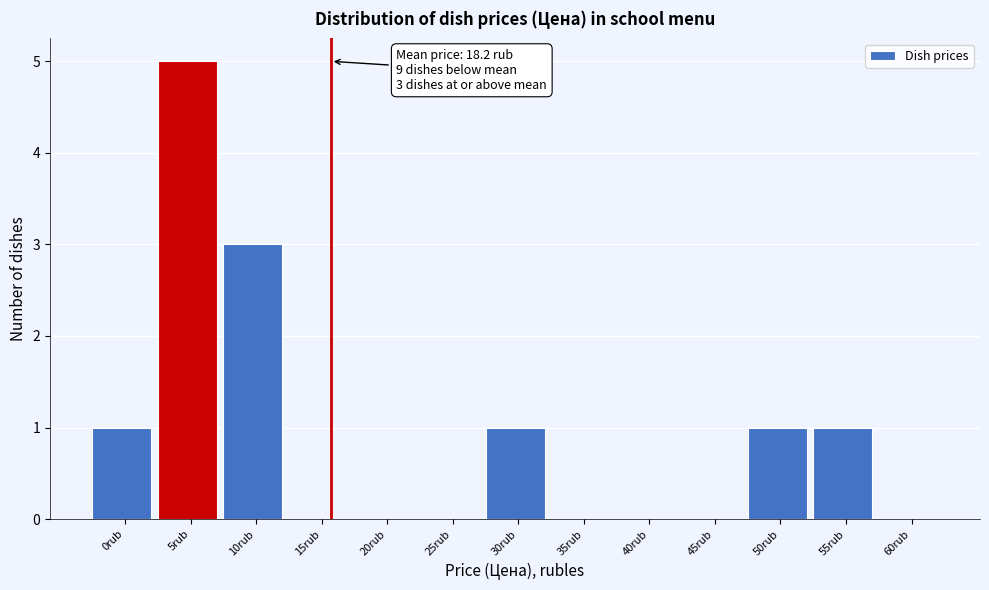

Reading left to right, extract all data points from this chart.

0rub=1	5rub=5	10rub=3	15rub=0	20rub=0	25rub=0	30rub=1	35rub=0	40rub=0	45rub=0	50rub=1	55rub=1	60rub=0